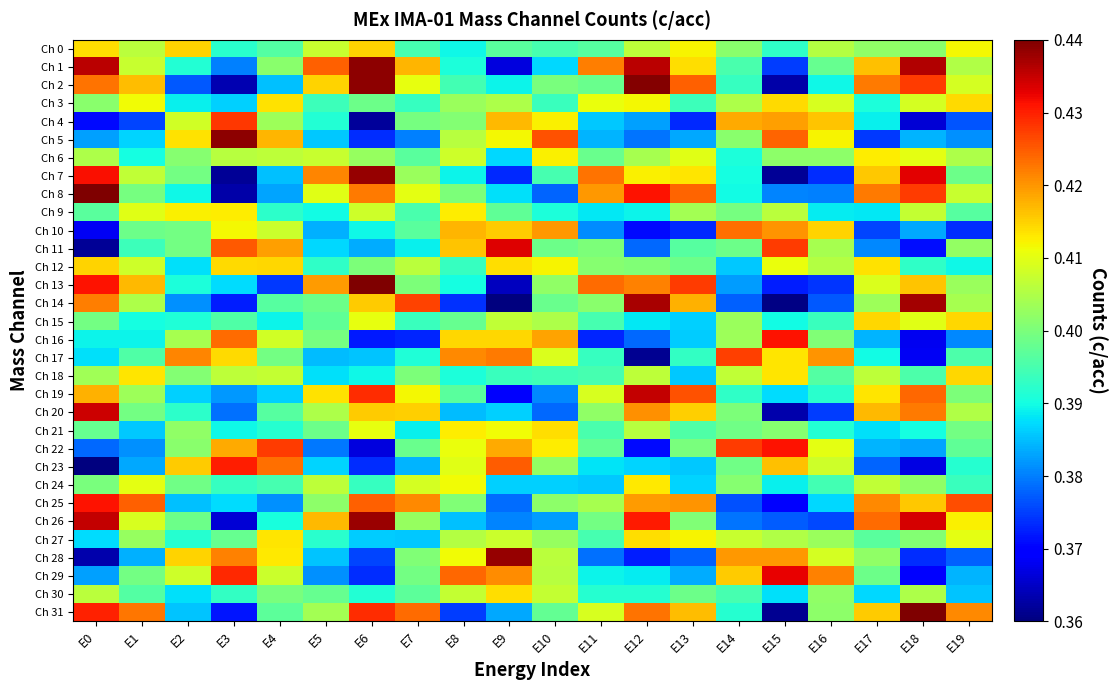

At how many categories does at least one series exceed 0?

20